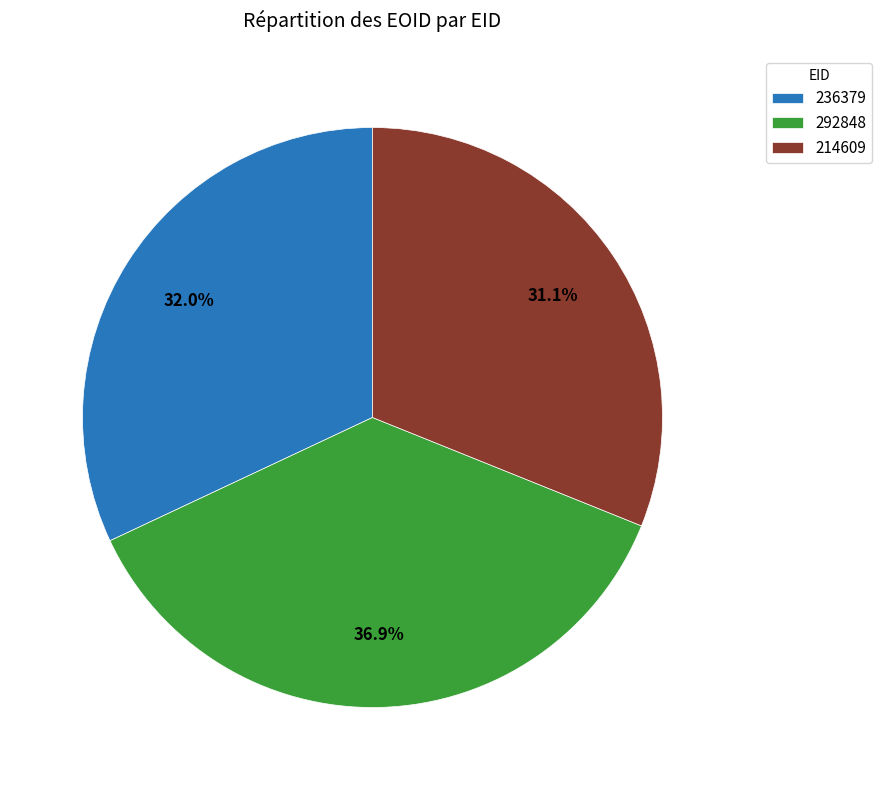

Between 236379 and 292848, which is larger?

292848